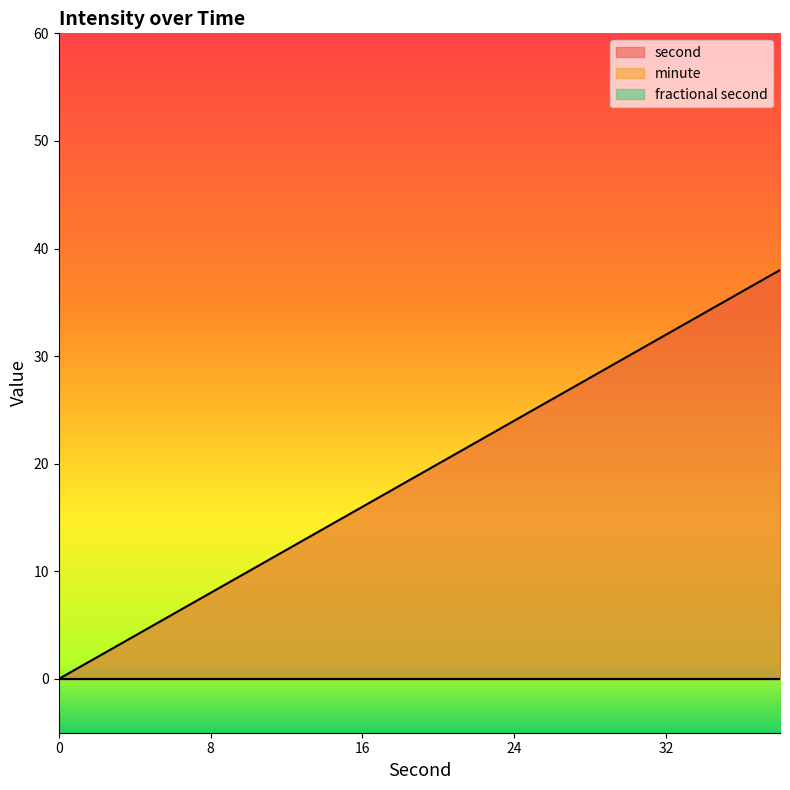

Reading left to right, list all the values displayed in this chart.

second: 0	2	4	6	8	10	12	14	16	18	20	22	24	26	28	30	32	34	36	38
minute: 0	0	0	0	0	0	0	0	0	0	0	0	0	0	0	0	0	0	0	0
fractional second: 0	0	0	0	0	0	0	0	0	0	0	0	0	0	0	0	0	0	0	0